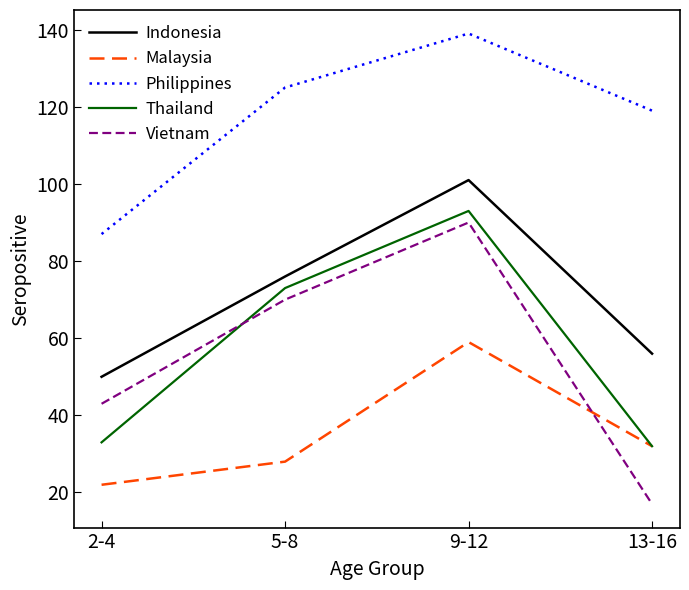

True or false: Malaysia and Philippines cross at least once.

False